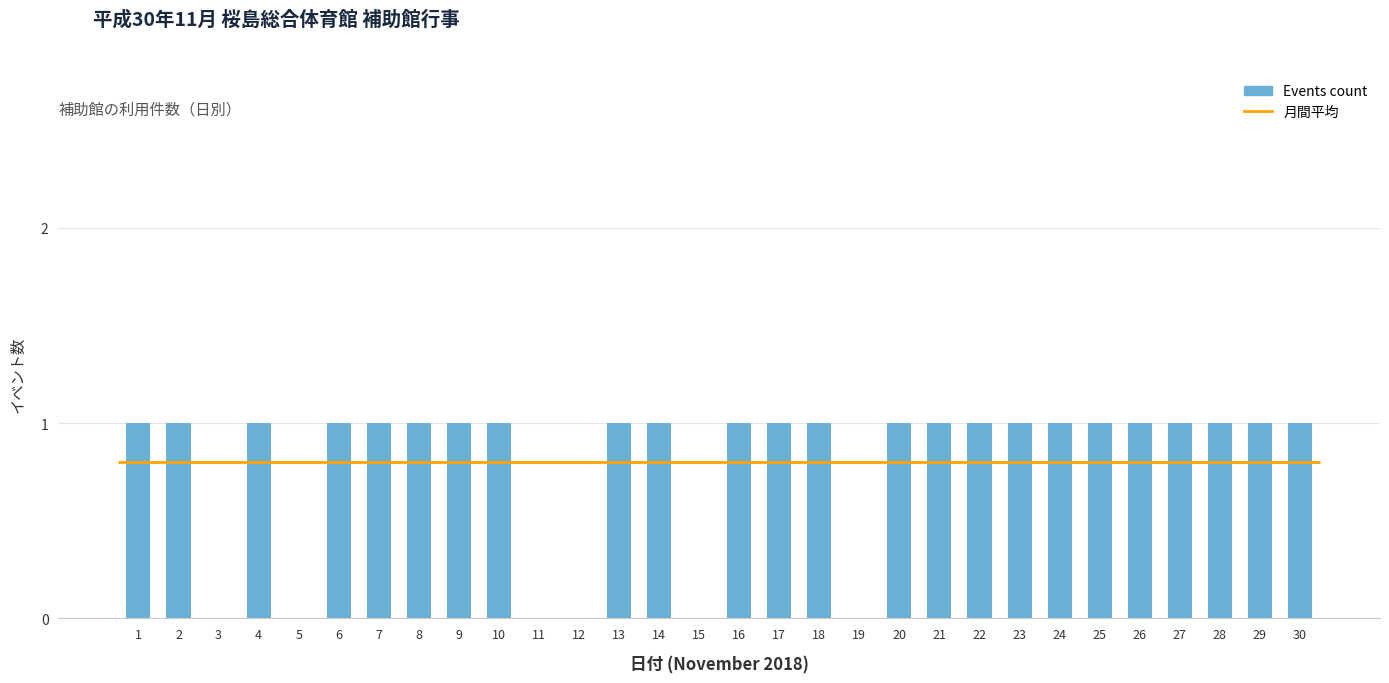

Approximately how many times larger is the value at 4 compared to 10?

1.0